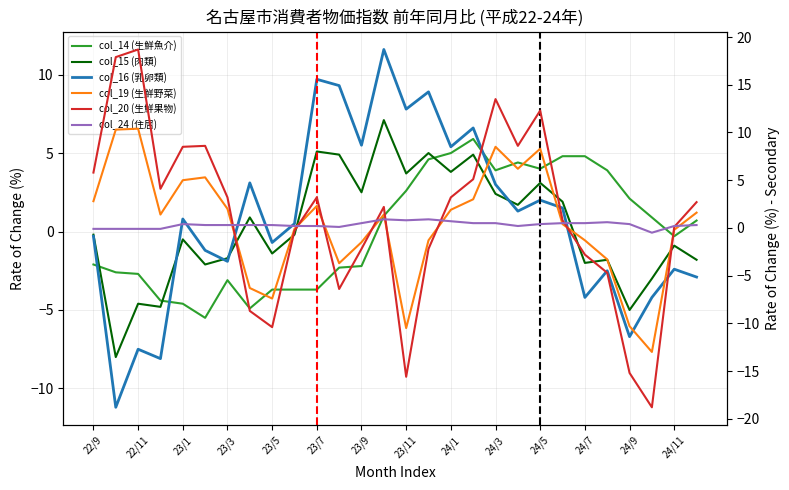

What is the minimum value for col_24 (住居)?

-0.5